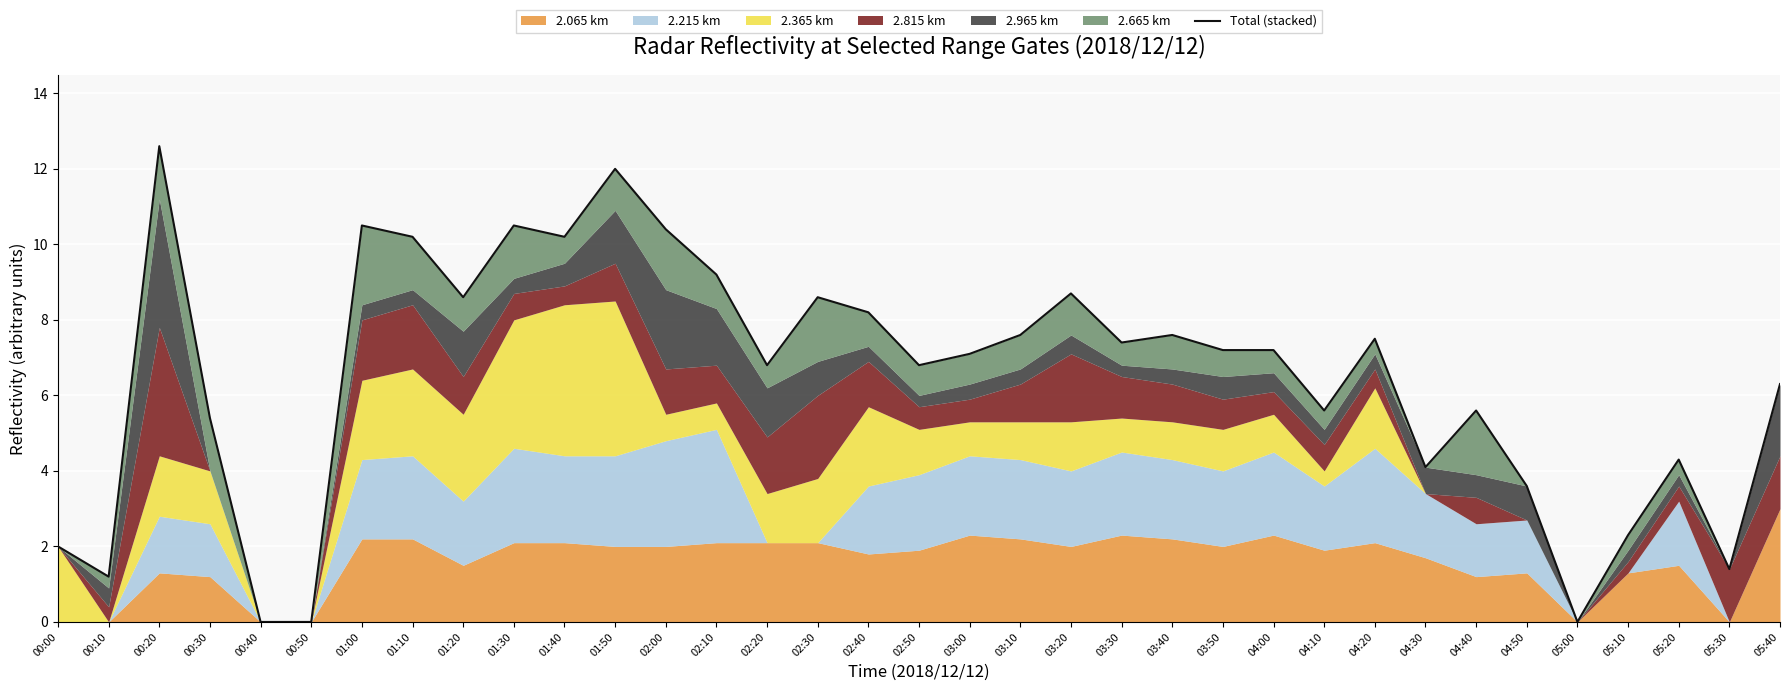

How many categories are shown in the chart?

35